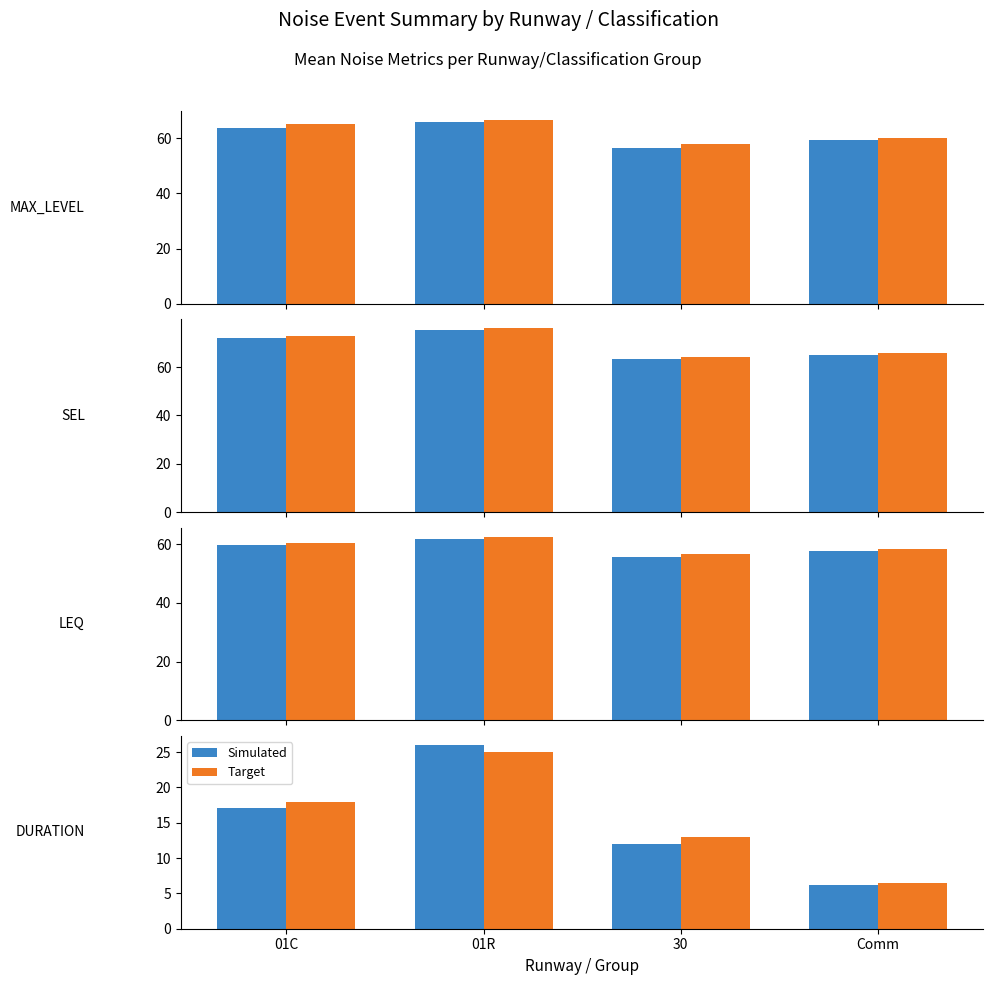

Is the value of Simulated at 01C greater than the value of Target at 01R?

No